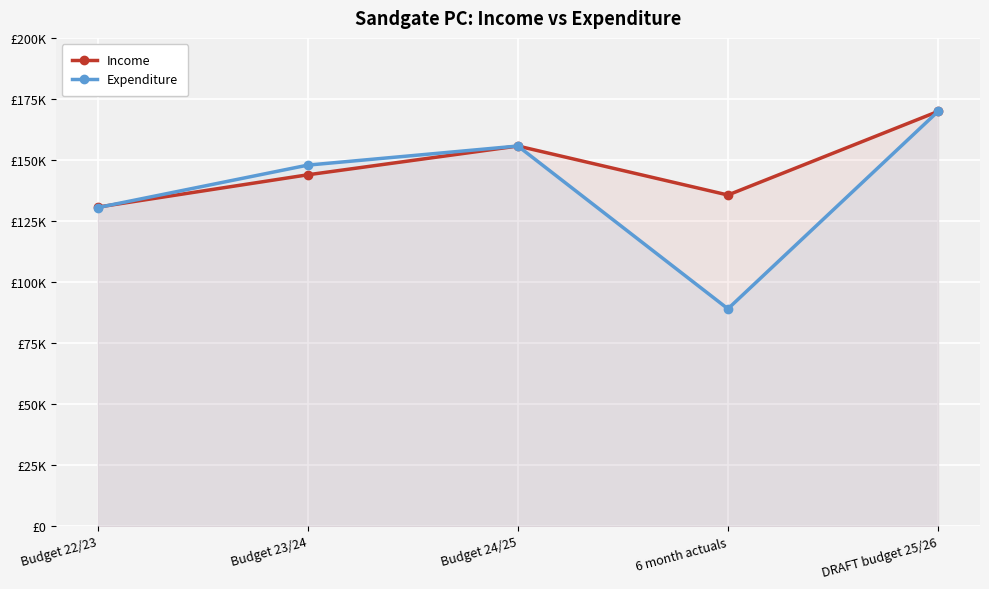

Rank the series by their average value, from highest to lowest.

Income, Expenditure